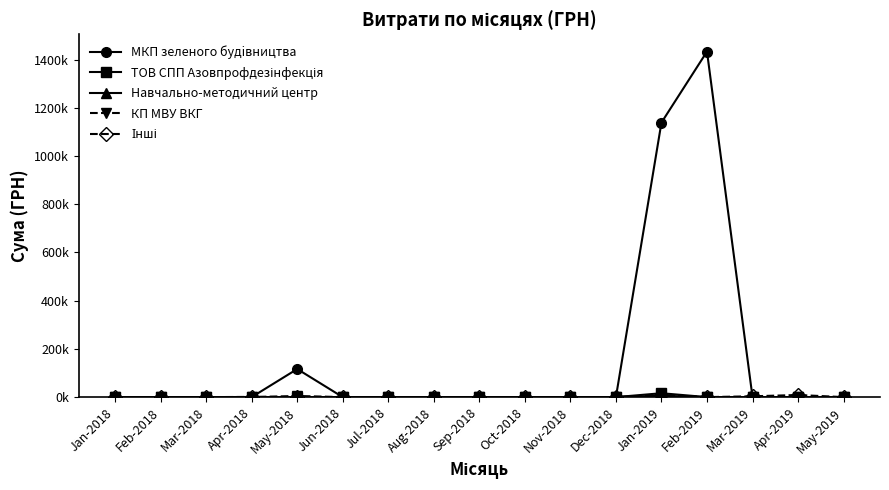

Is this an area chart (filled region under the line)?

No